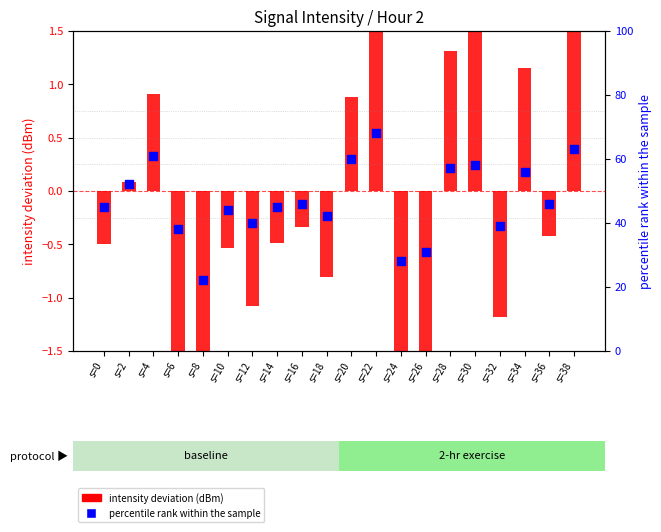

What is the total value across all series at s=26?

28.7